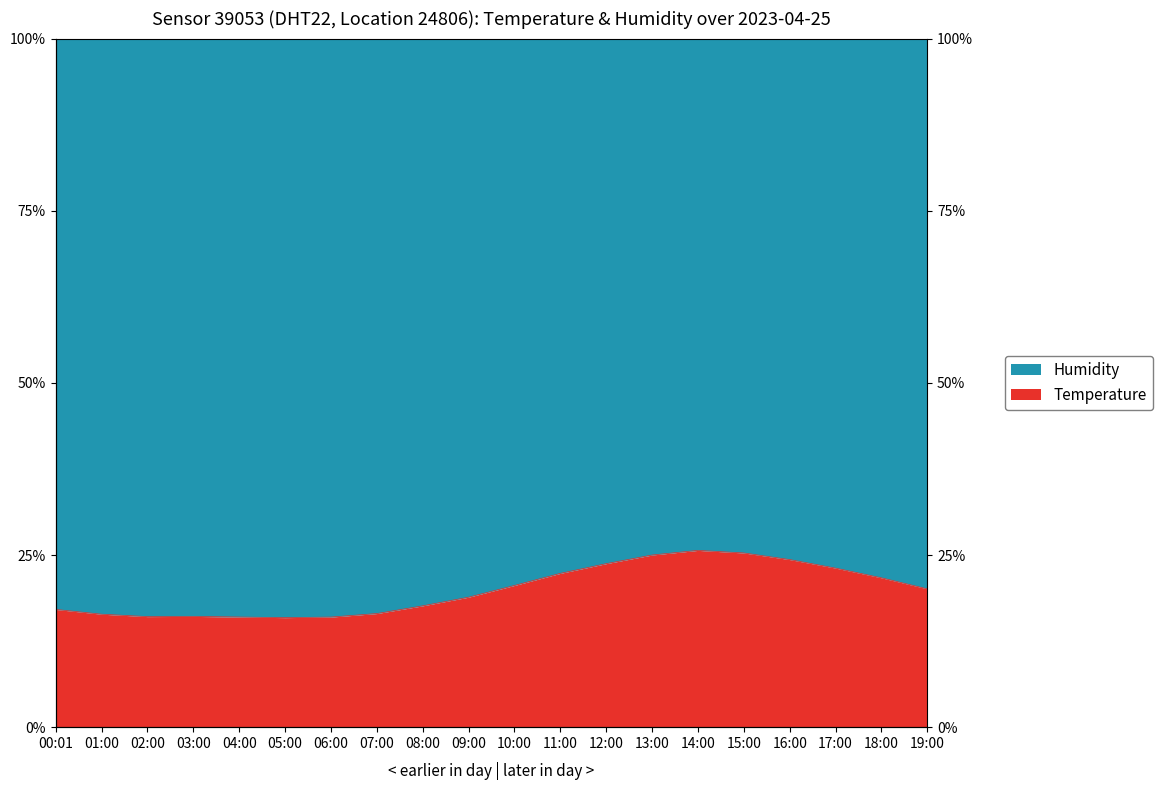

Which label corresponds to the smallest value in the chart?

05:00